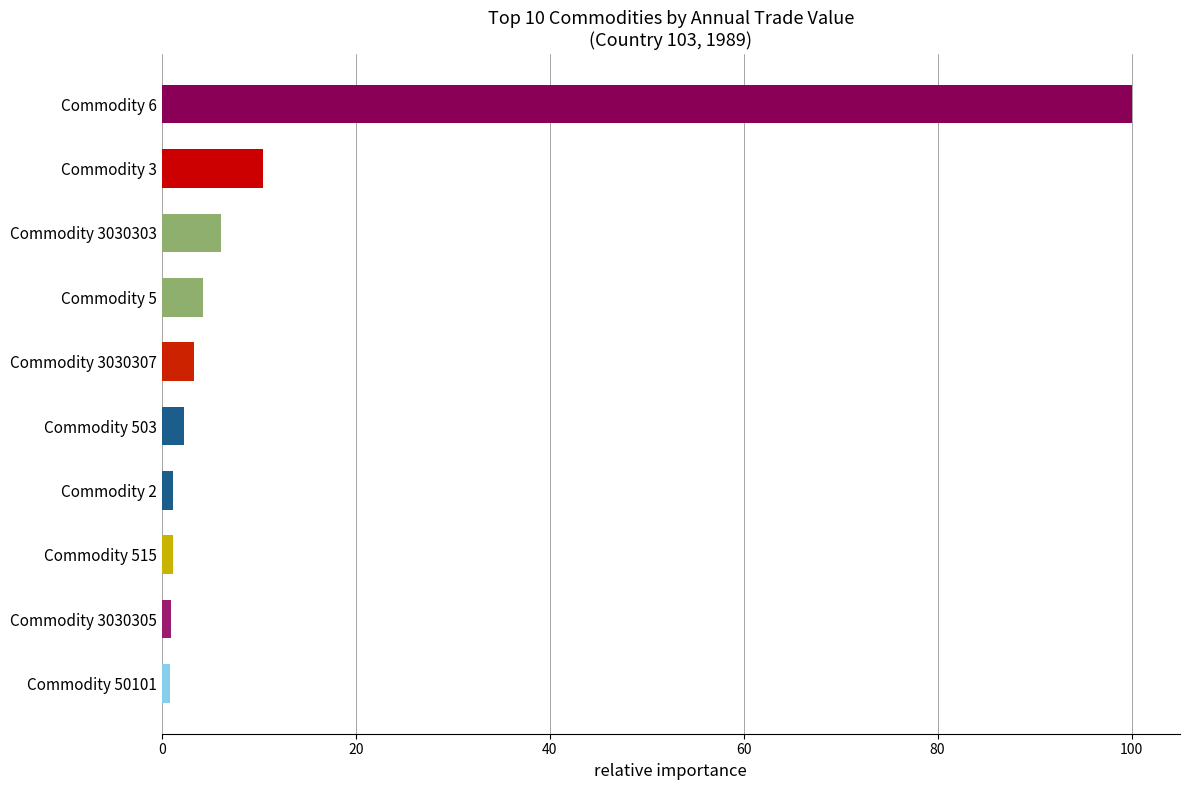

What is the difference between the maximum and second lowest values?

99.0